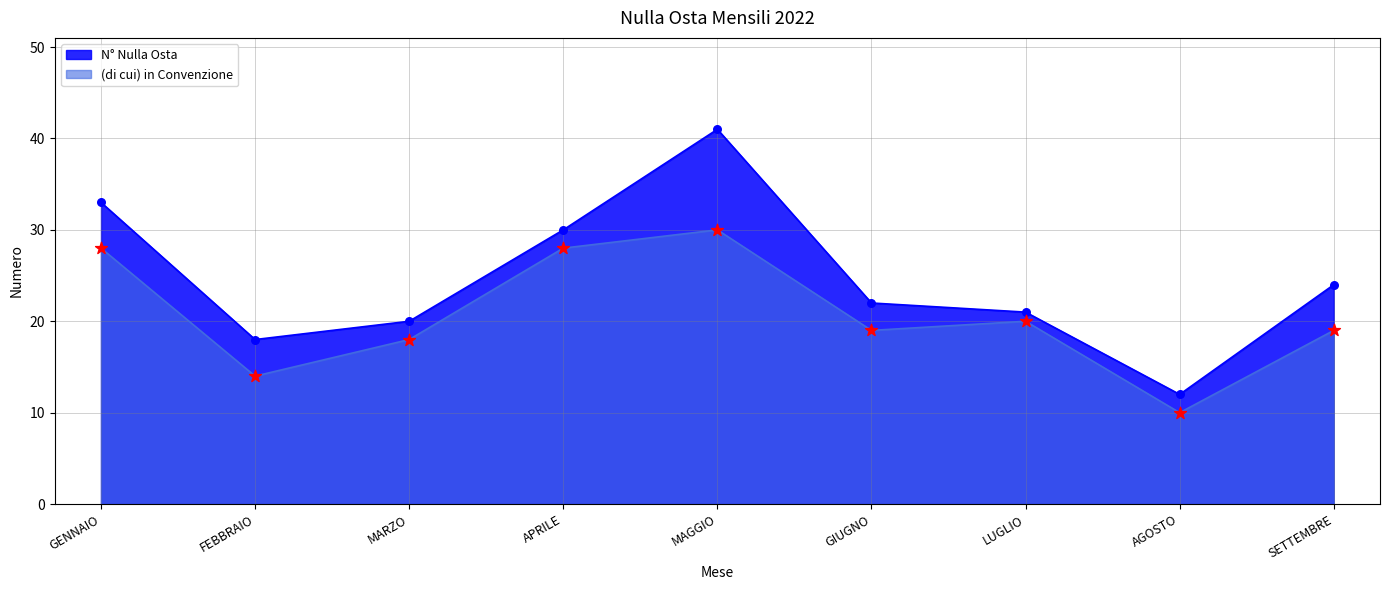

Is the value of N° Nulla Osta at APRILE greater than the value of (di cui) in Convenzione at SETTEMBRE?

Yes